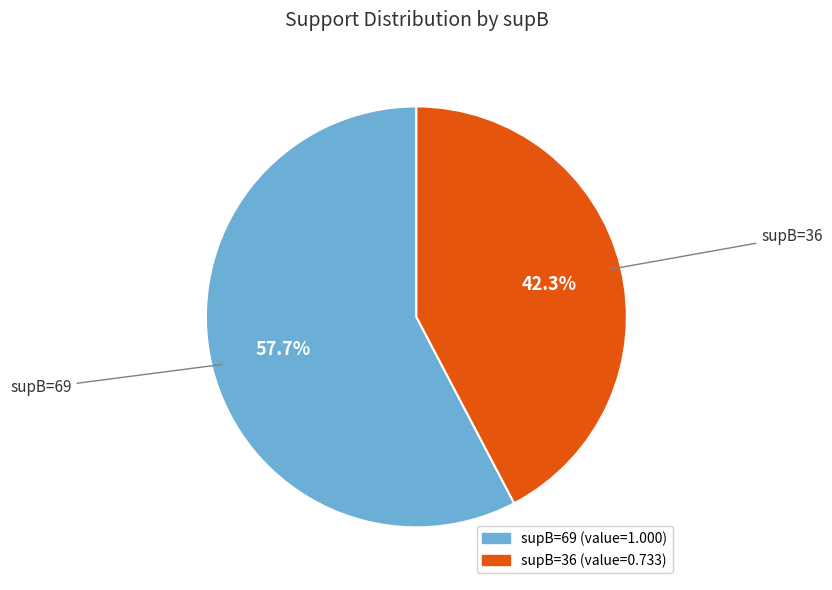

What is the ratio of the value at supB=36 to the value at supB=69?

0.7